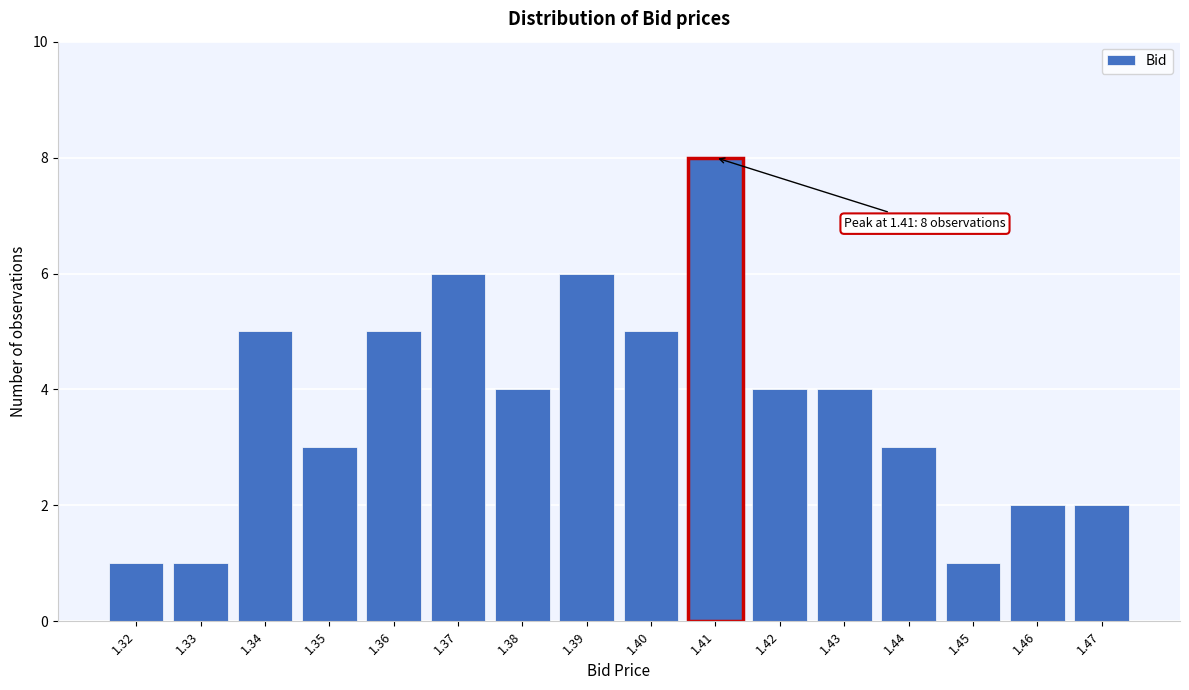

Reading left to right, extract all data points from this chart.

1	1	5	3	5	6	4	6	5	8	4	4	3	1	2	2